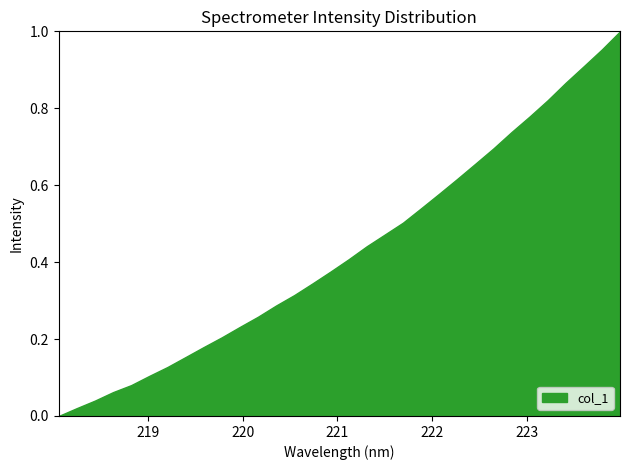

How many distinct data groups are displayed?

1